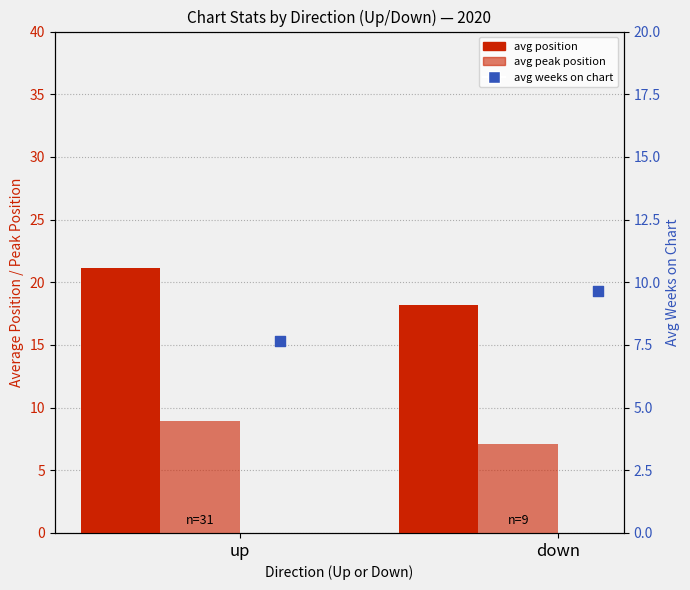

Is the value of avg weeks on chart at down greater than the value of avg position at up?

No